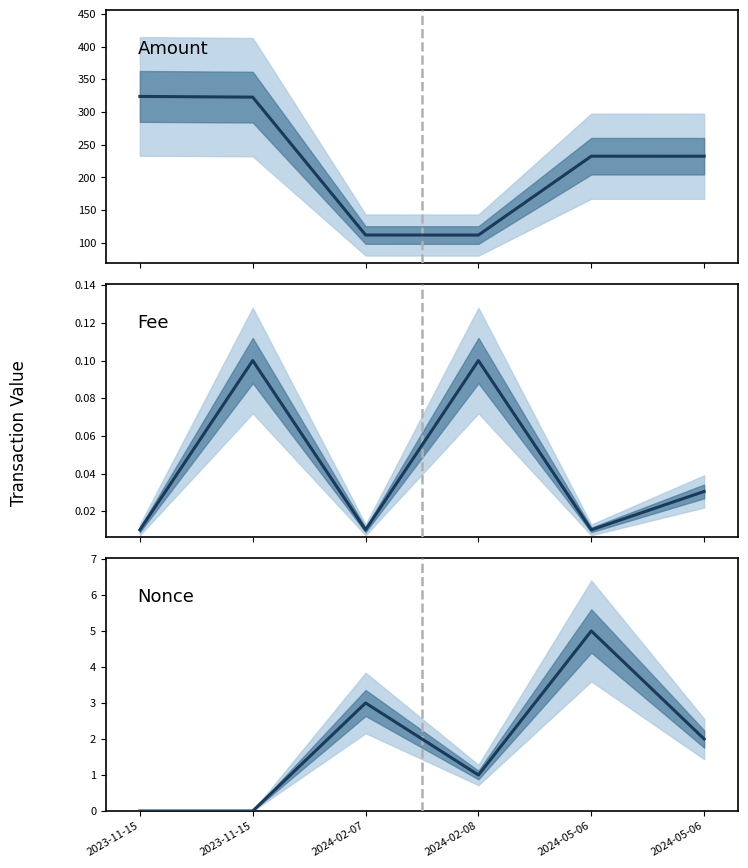

What are all the series names shown in the legend?

Amount, Fee, Nonce